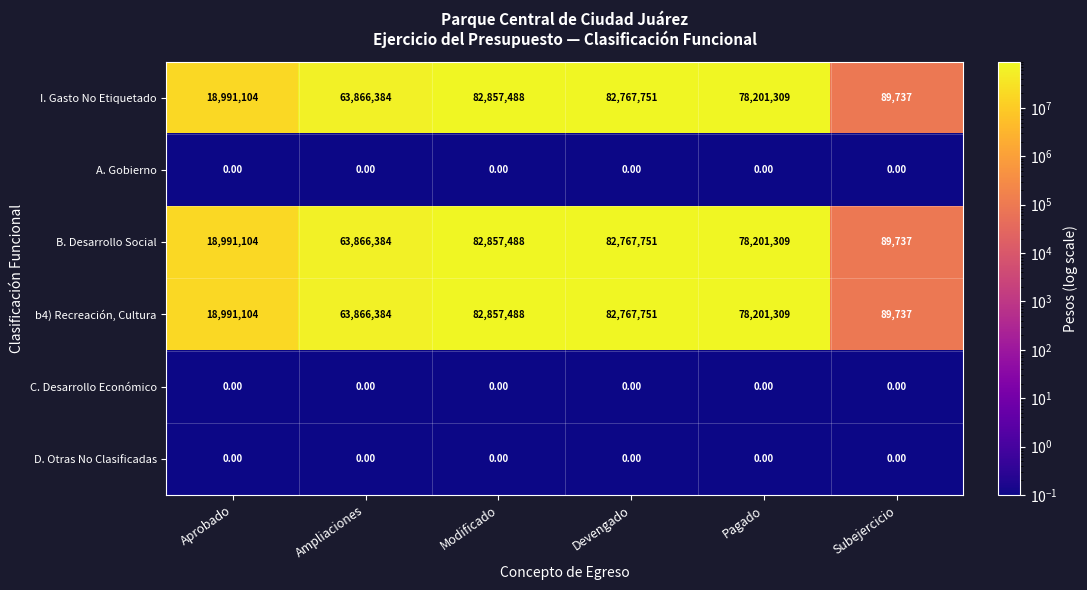

Which category has the lowest value in the B. Desarrollo Social series?

Subejercicio